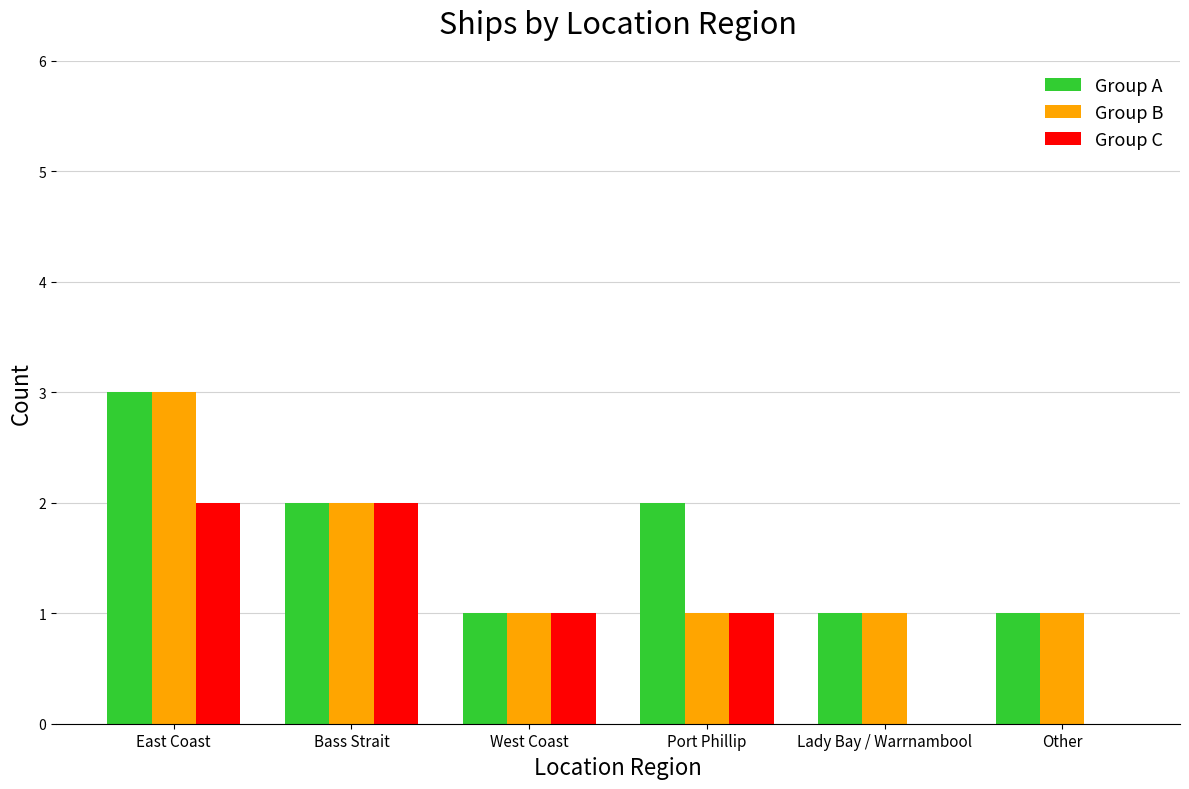

Is it true that Group A equals 2 at Bass Strait?

True